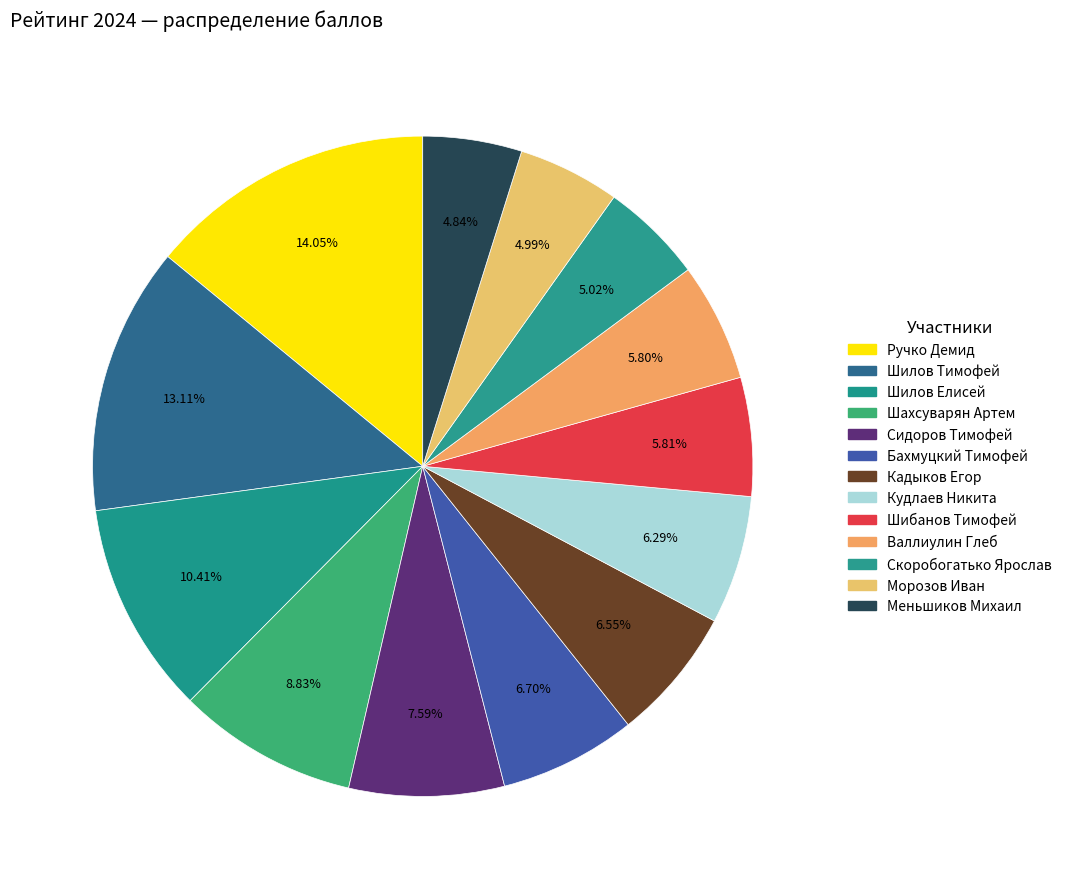

To the nearest percent, what is the difference between the Сидоров Тимофей and Шилов Тимофей slice percentages?

6%